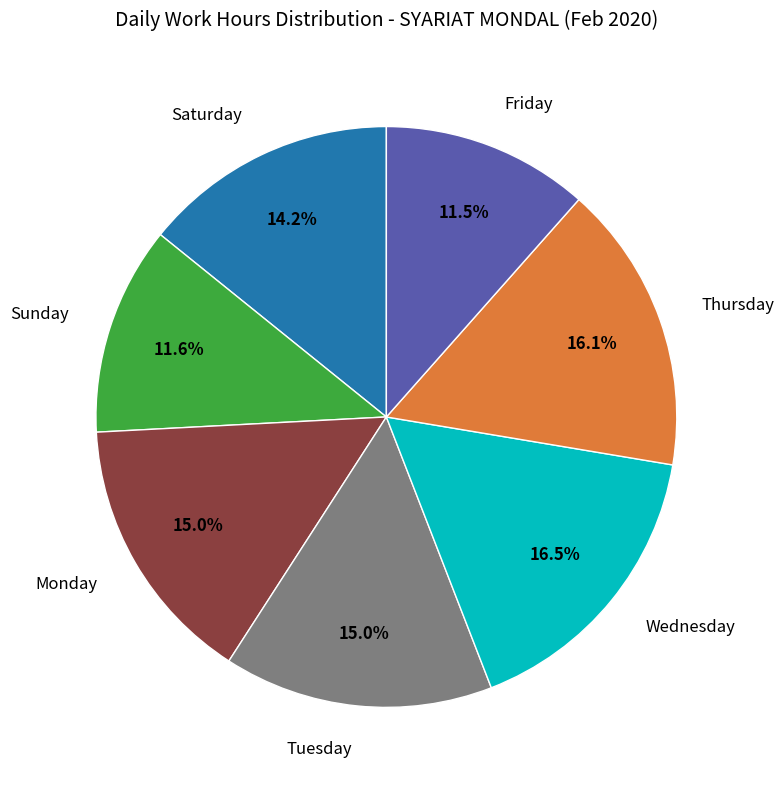

To the nearest percent, what is the average slice percentage?

14%